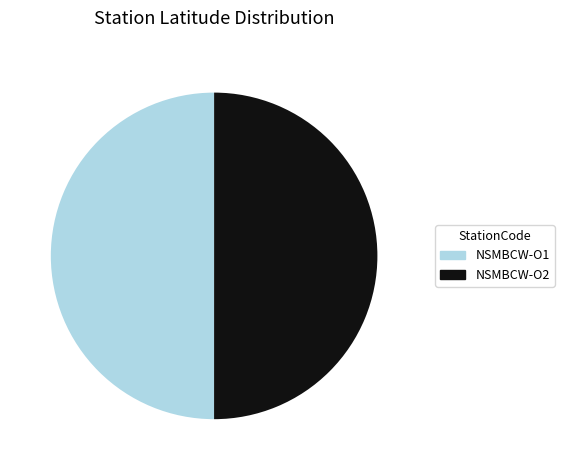

Combined, do NSMBCW-O1 and NSMBCW-O2 account for over 50%?

Yes